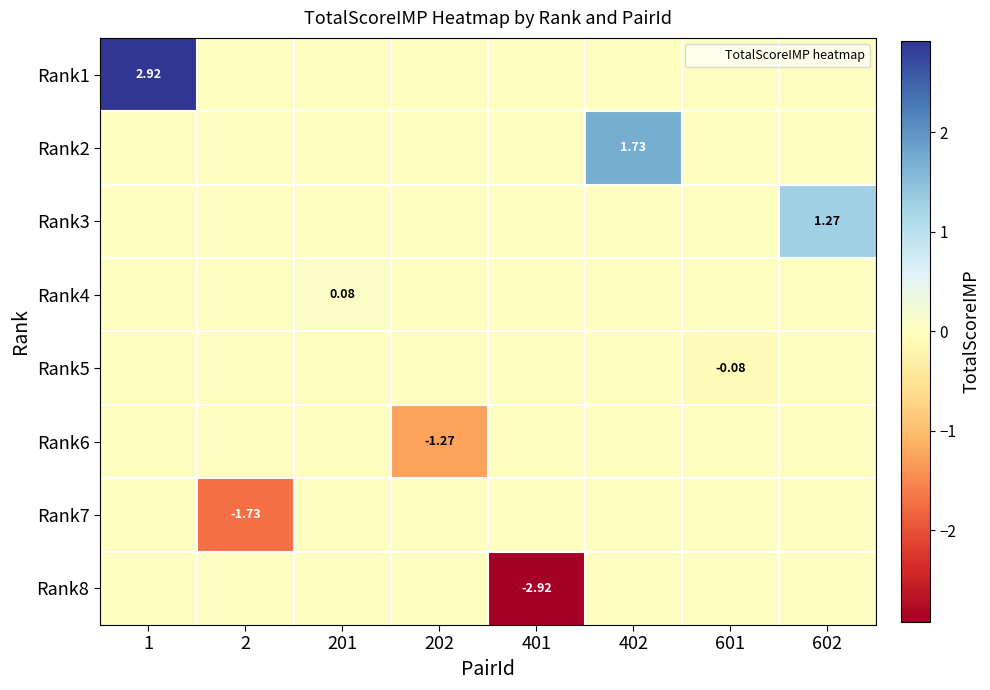

At how many categories does at least one series exceed 1?

3